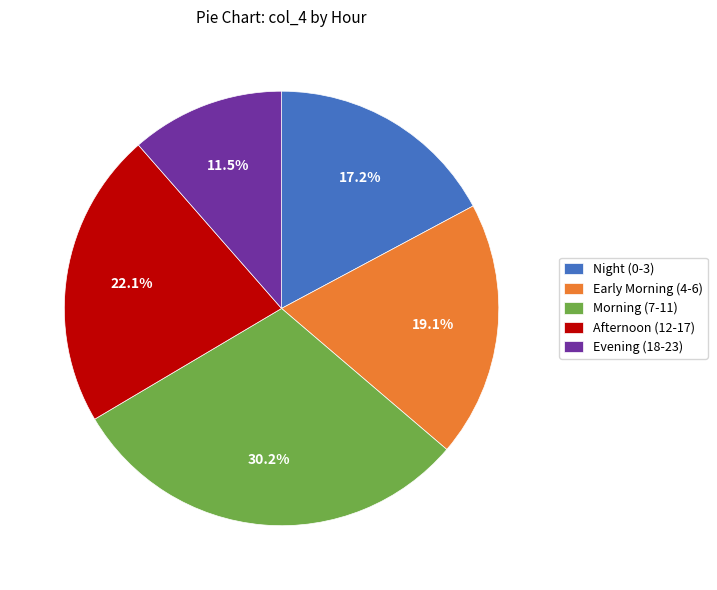

Is the sum of Early Morning (4-6) and Night (0-3) greater than half?

No